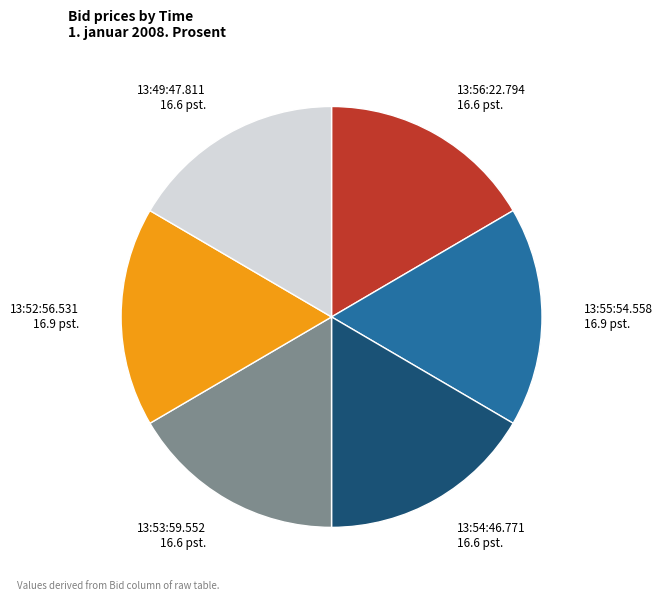

Does any single category account for the majority?

No